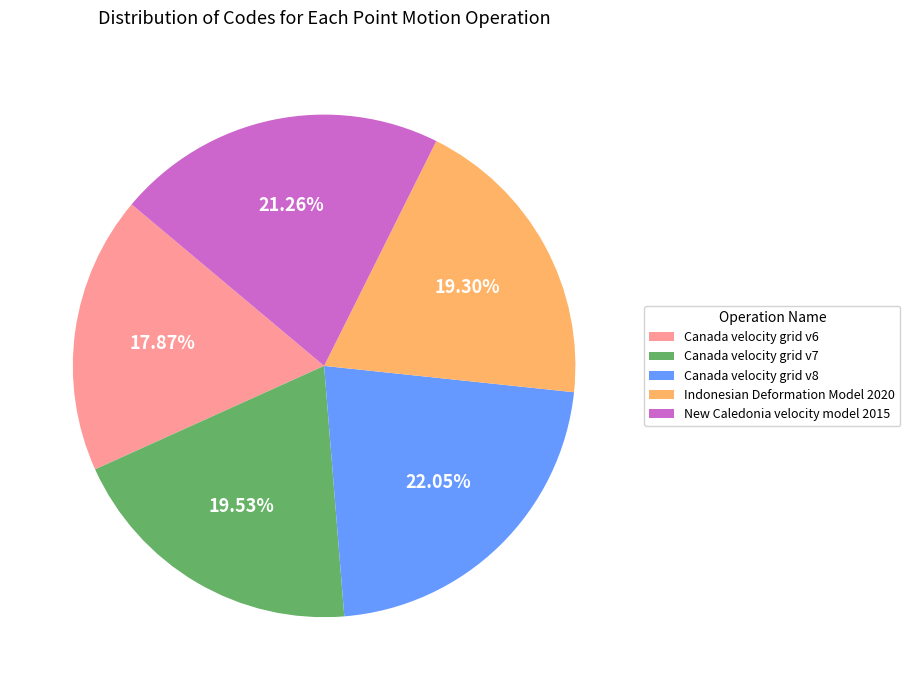

To the nearest percent, what portion does Canada velocity grid v7 represent?

20%